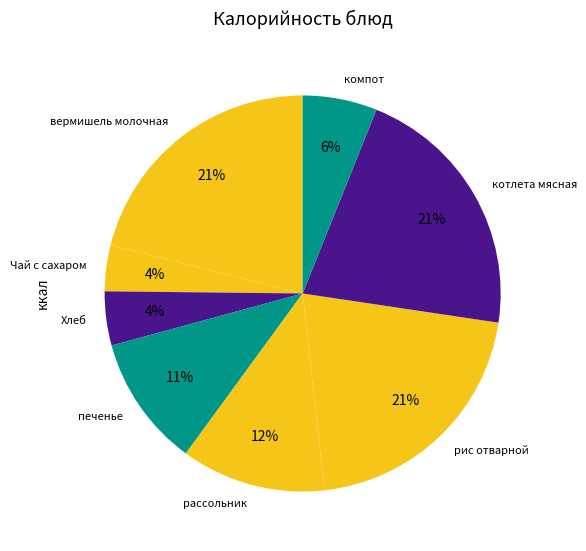

What percentage is the вермишель молочная slice, to the nearest percent?

21%